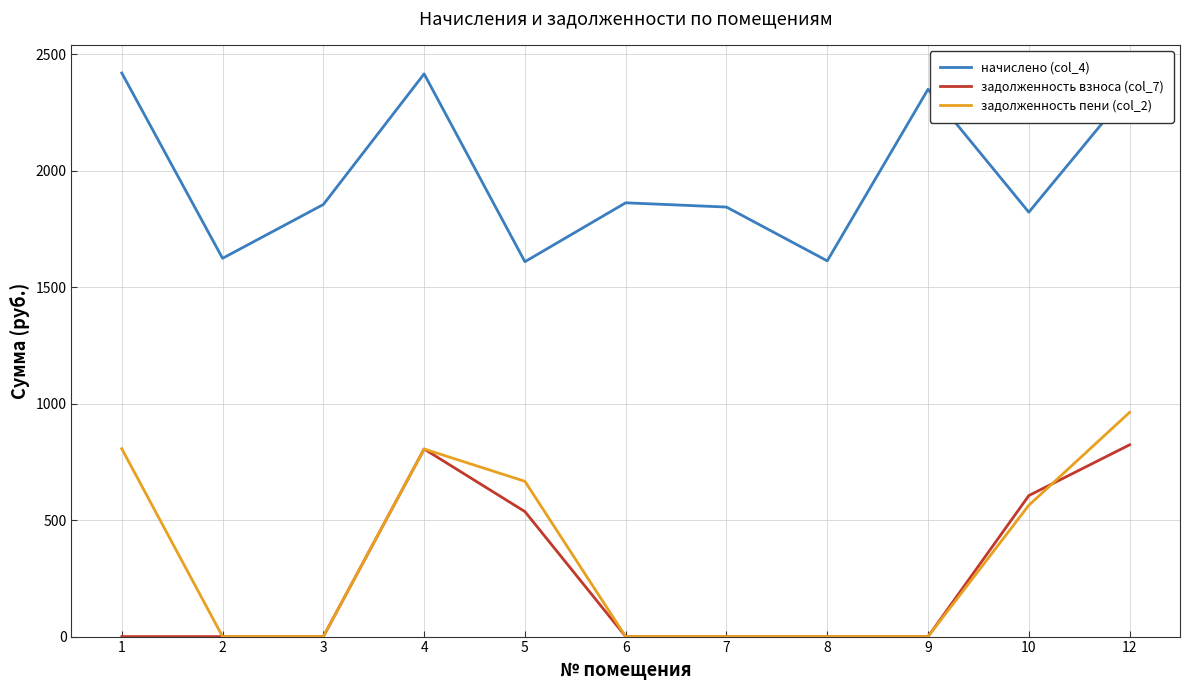

True or false: задолженность взноса (col_7) and начислено (col_4) cross at least once.

False